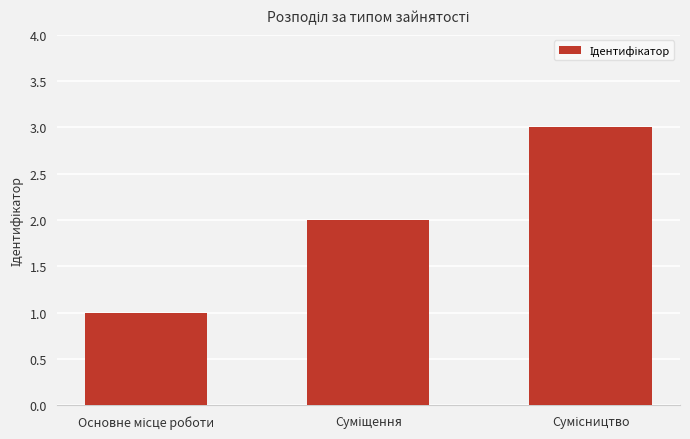

What is the average value?

2